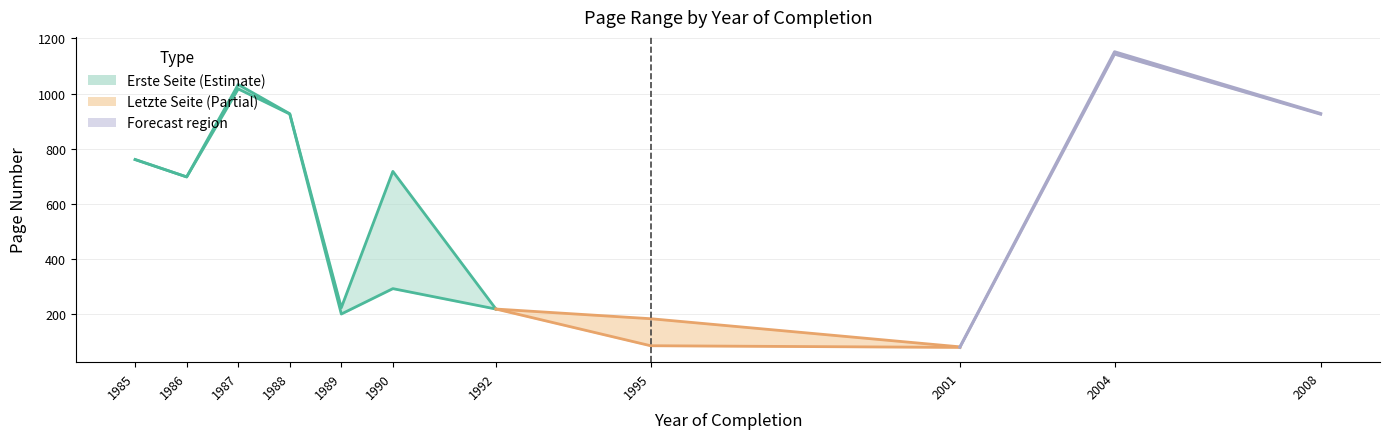

Is the value of Erste Seite at 1992 greater than the value of Letzte Seite at 1990?

No